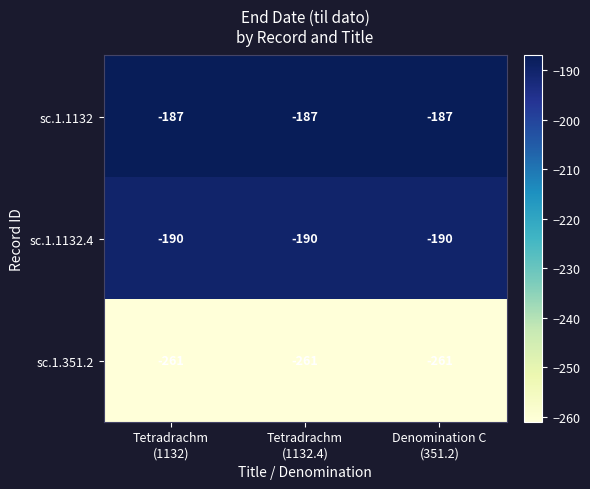

Which series has the largest total across all categories?

sc.1.1132